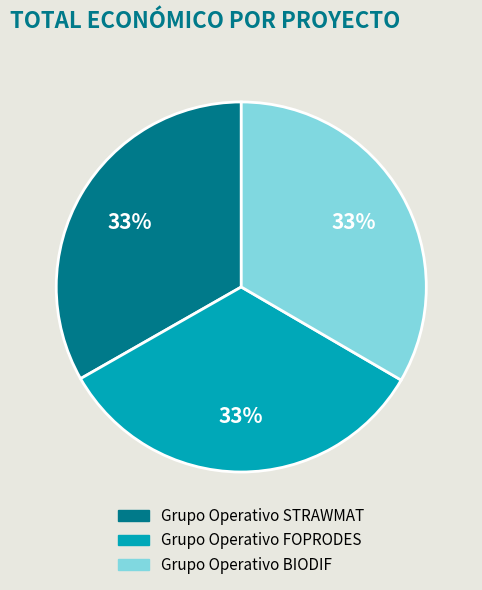

Is there any slice that represents more than half of the pie?

No